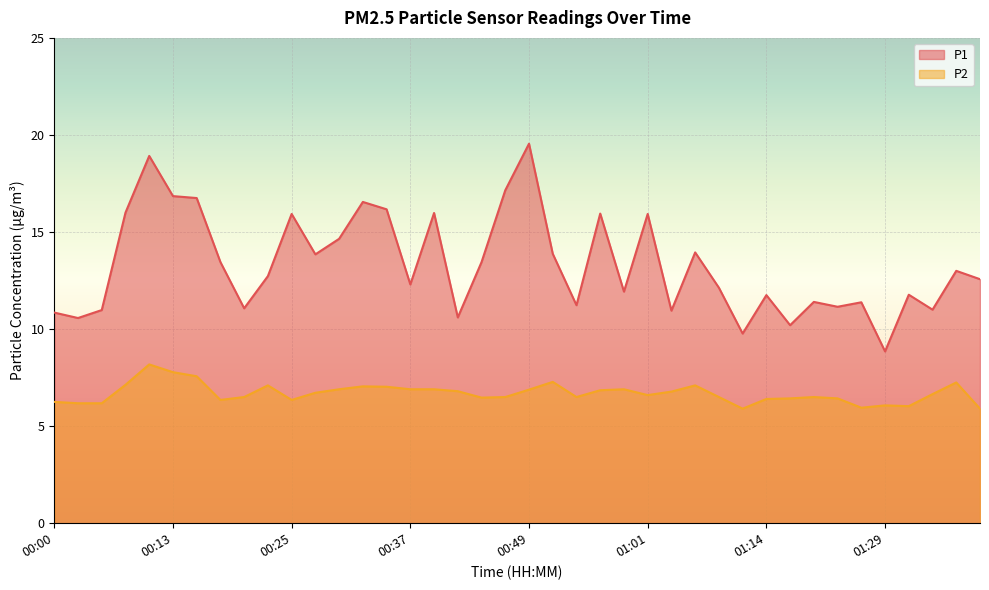

Is the value of P1 at 00:39 greater than the value of P2 at 01:31?

Yes